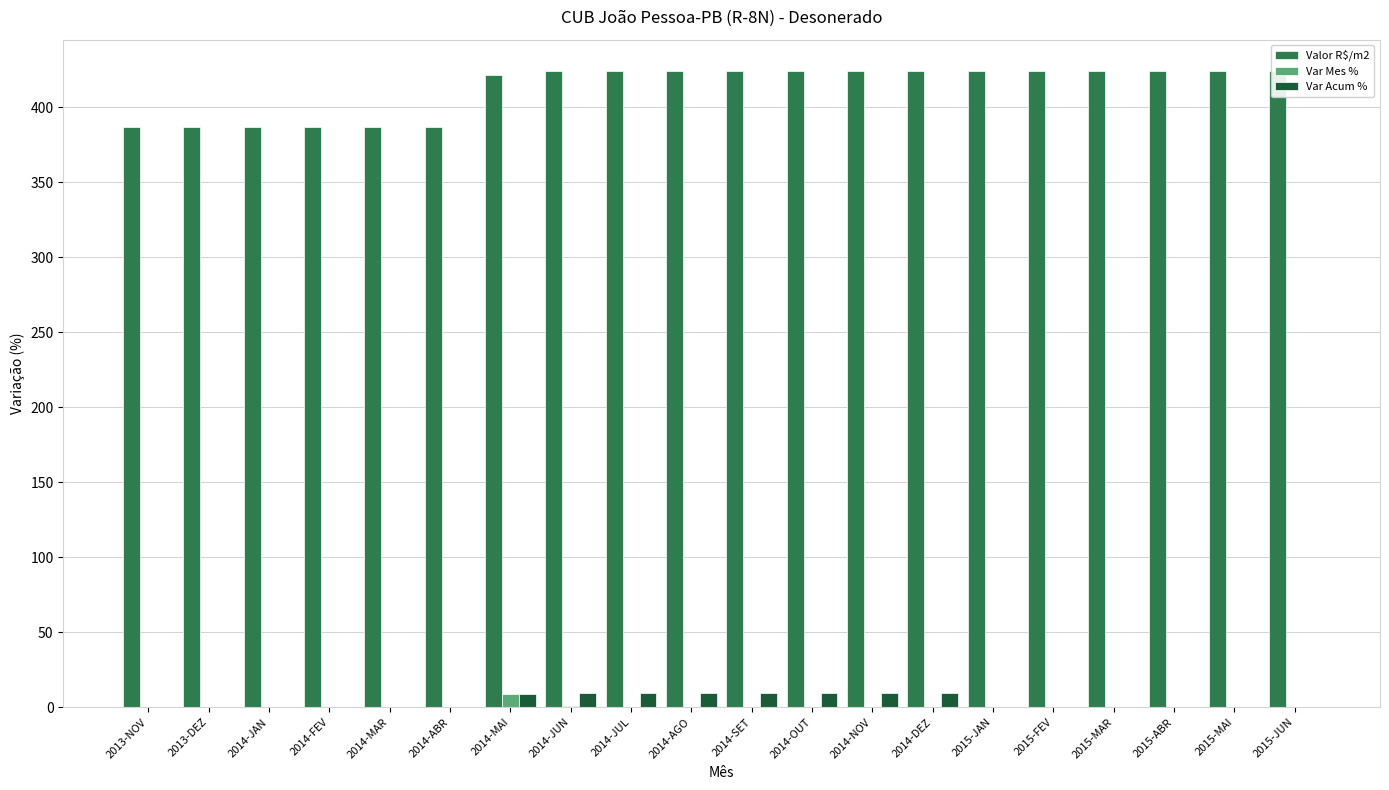

How many values in Var Mes % are above zero?

3